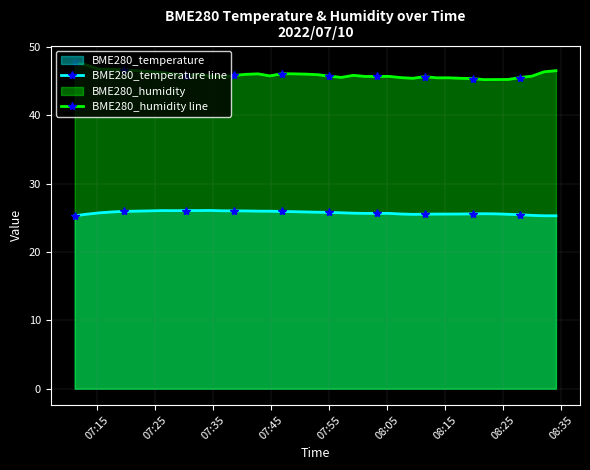

In BME280_temperature line, how many points are higher than both neighbors (excluding endpoints)?

5